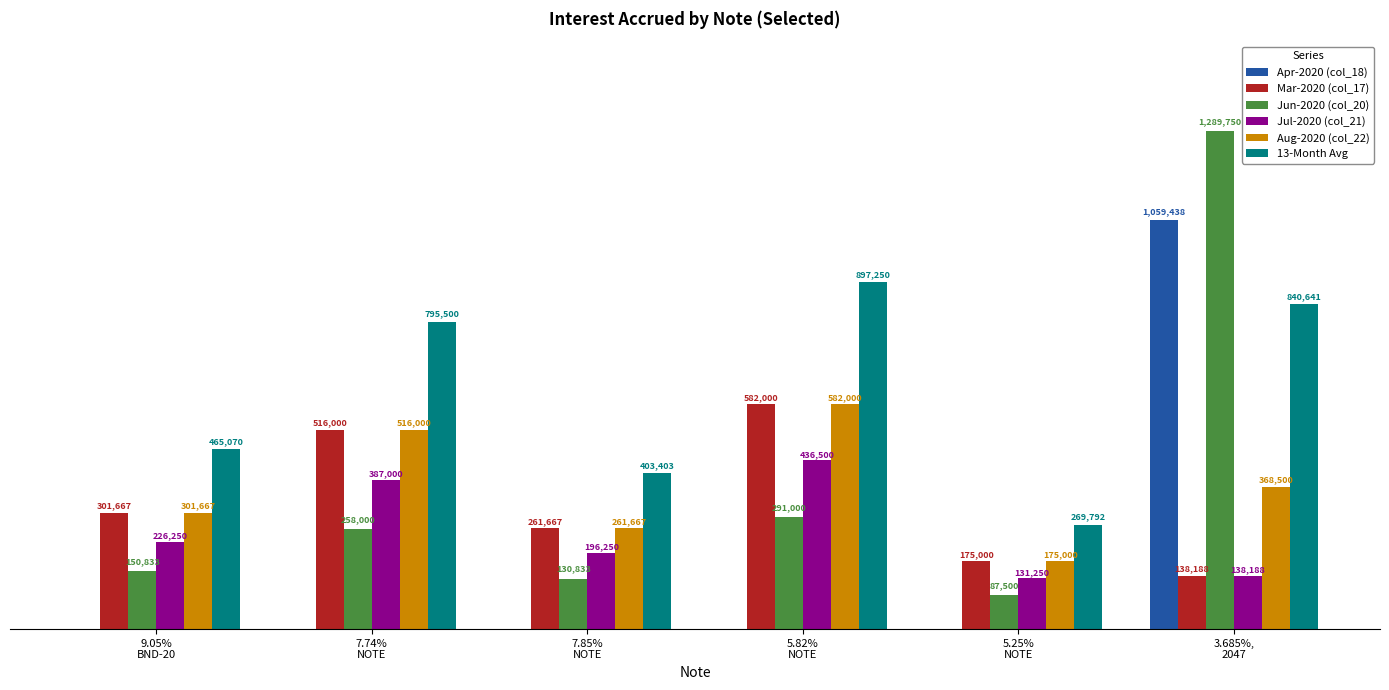

What are all the series names shown in the legend?

Apr-2020 (col_18), Mar-2020 (col_17), Jun-2020 (col_20), Jul-2020 (col_21), Aug-2020 (col_22), 13-Month Avg